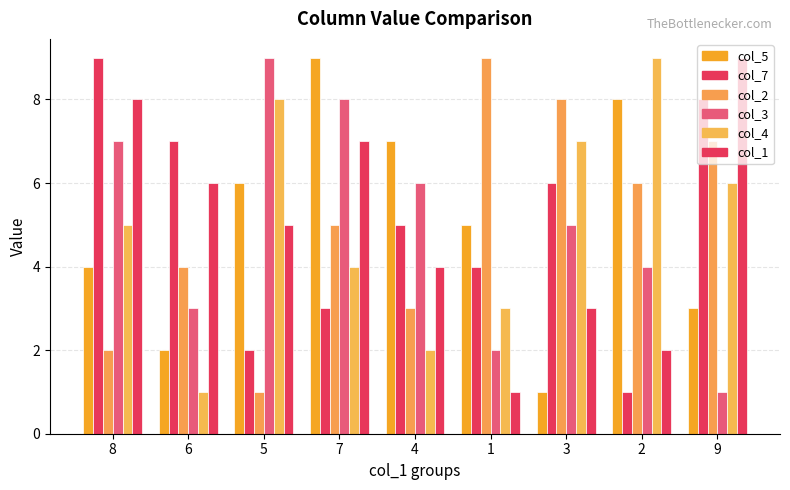

Which label corresponds to the smallest value in the chart?

3